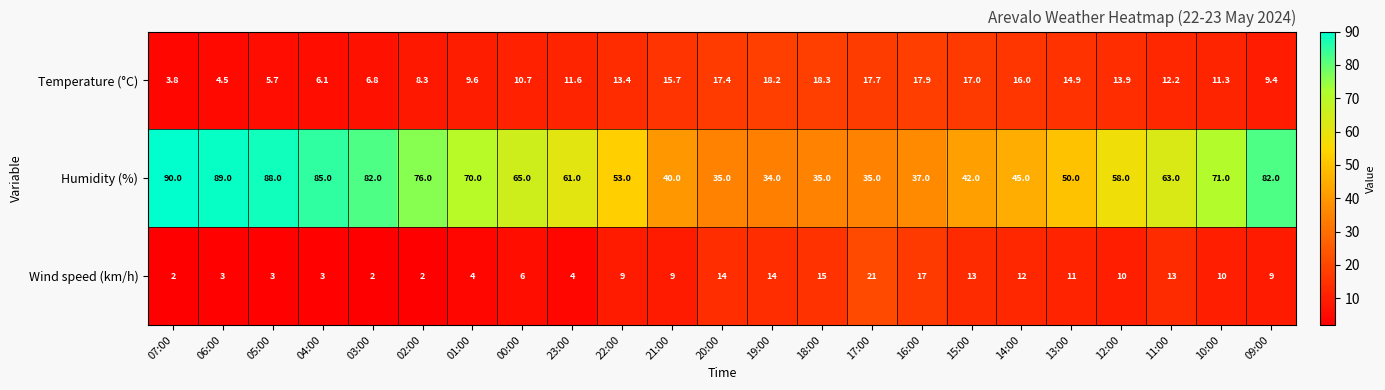

At 14:00, list the series in order from smallest to largest.

Wind speed (km/h), Temperature (°C), Humidity (%)